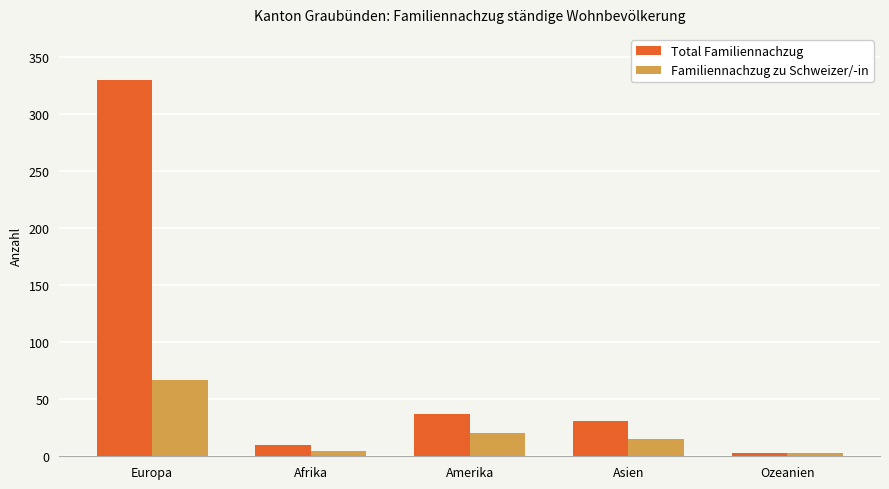

List the labels in order of Total Familiennachzug value, largest first.

Europa, Amerika, Asien, Afrika, Ozeanien